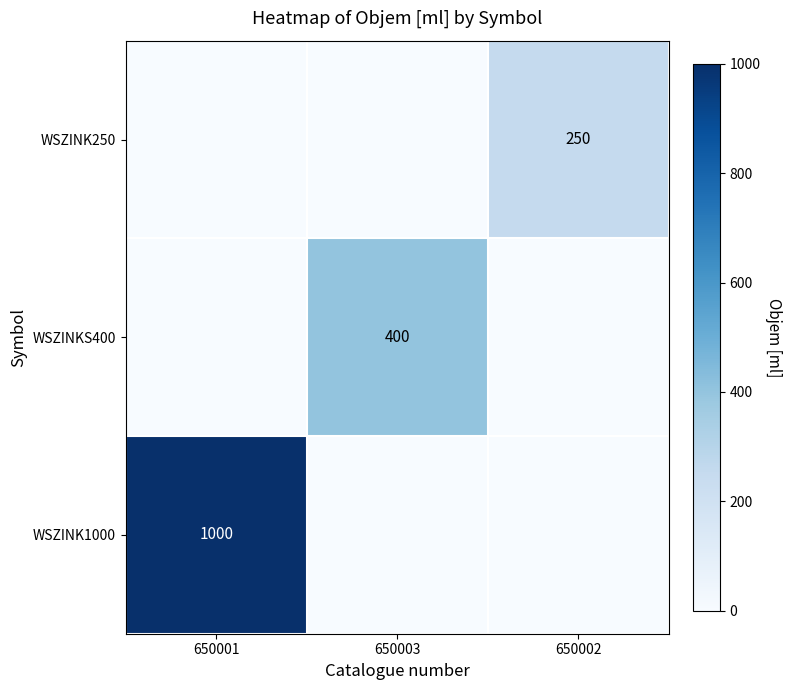

Is the value of WSZINK250 at 650002 greater than the value of WSZINKS400 at 650003?

No